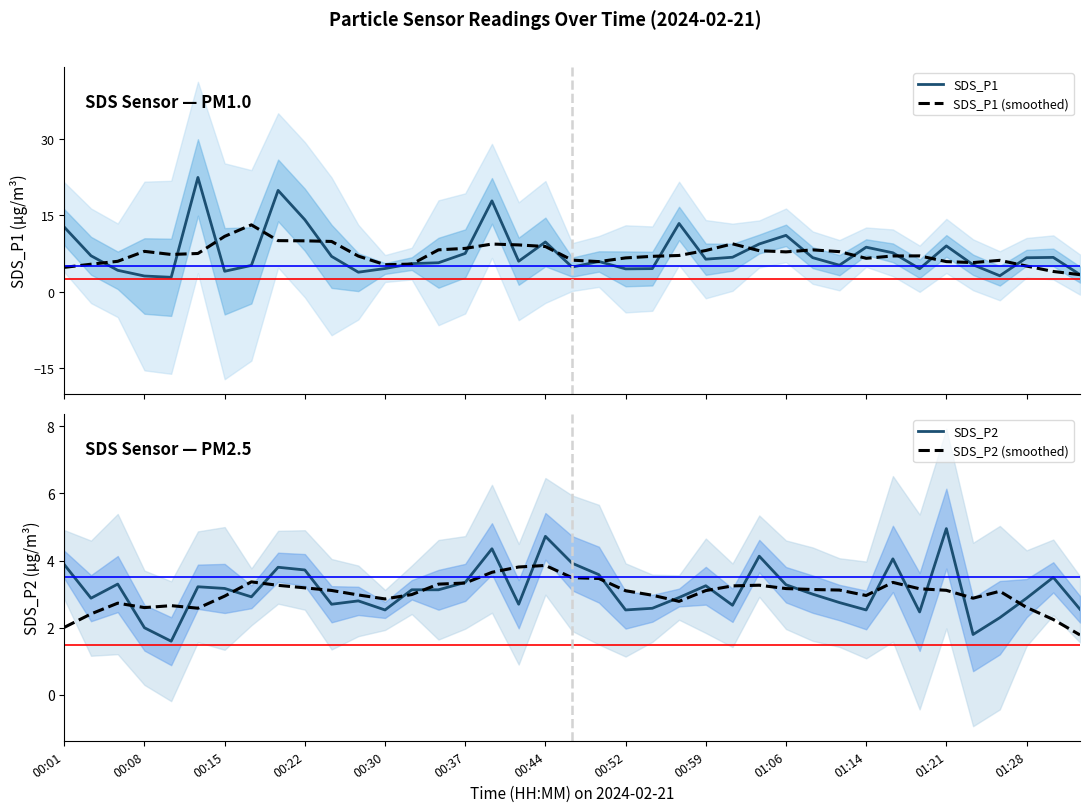

What is the minimum value for SDS_P1?

2.9